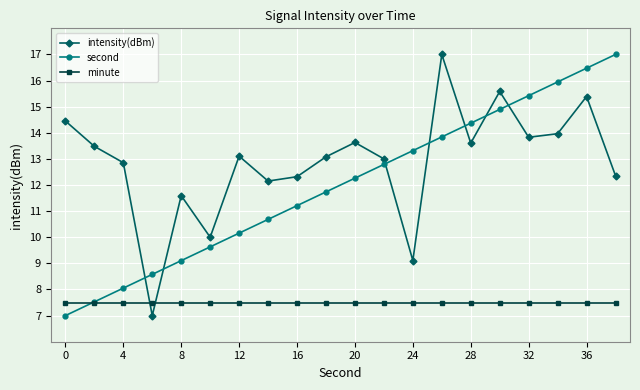

What is the average value of the minute series?

7.5